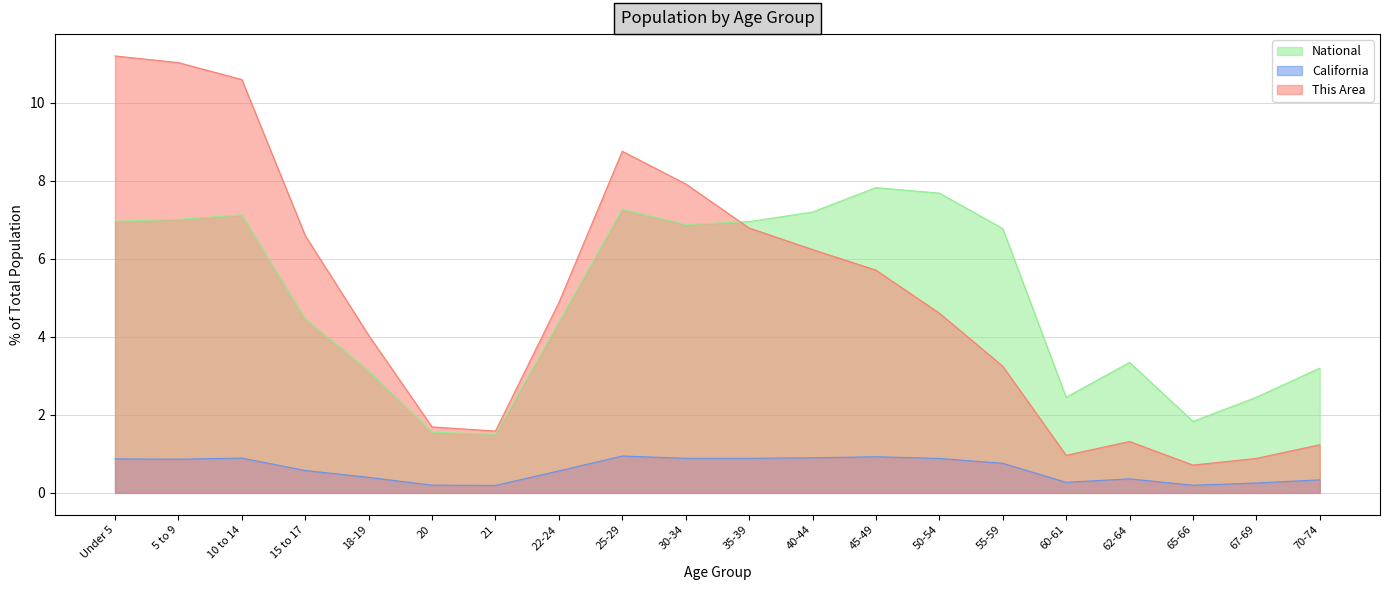

What is the spread (max minus min) of values at 67-69?

2.2